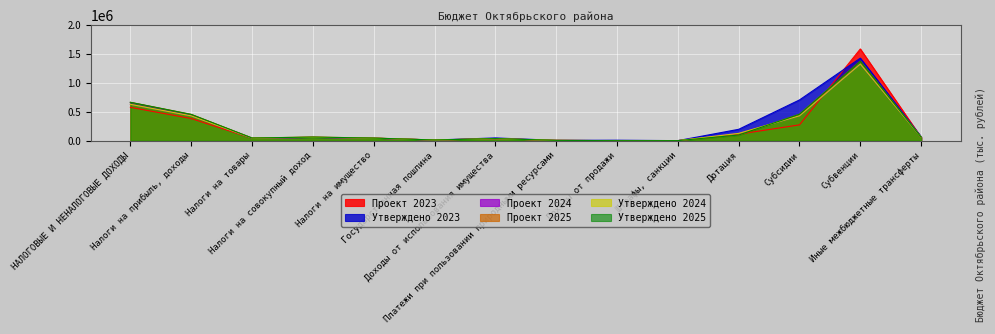

What is the spread (max minus min) of values at Платежи при пользовании природными ресурсами?

425.1